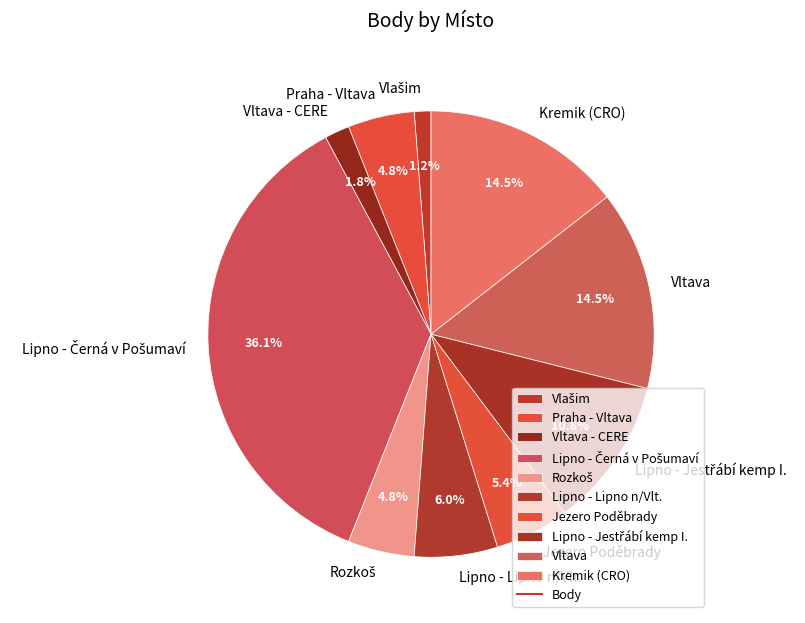

Combined, what portion of the pie is Lipno - Lipno n/Vlt. and Vltava - CERE?

7.8%